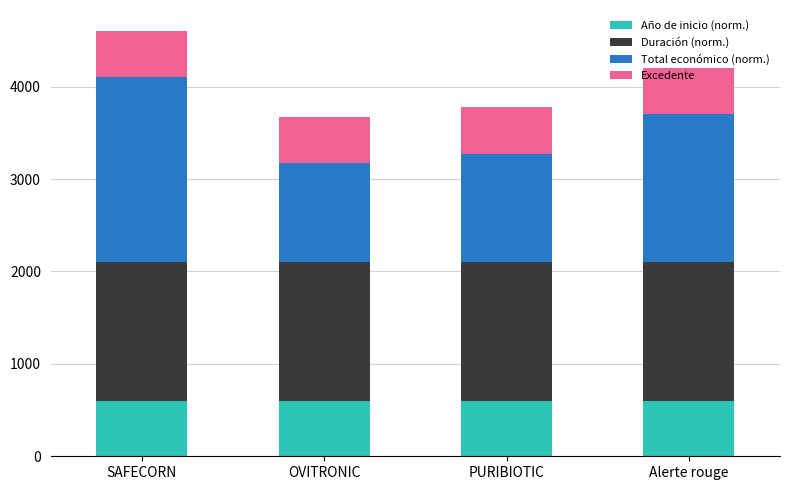

The Año de inicio (norm.) series shows 600.0 at Alerte rouge. True or false?

True